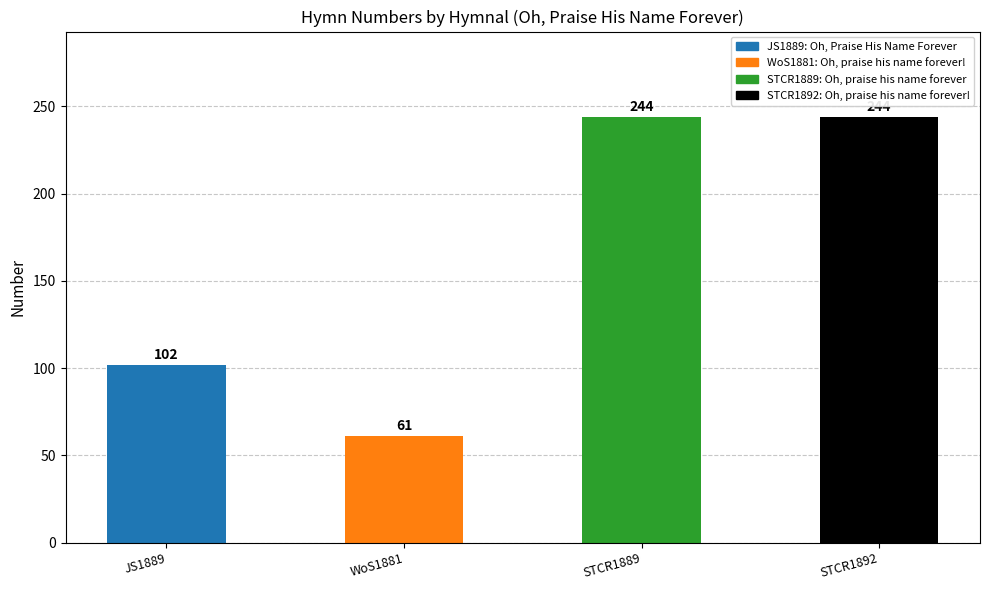

What is the sum of the values at STCR1892 and STCR1889?

488